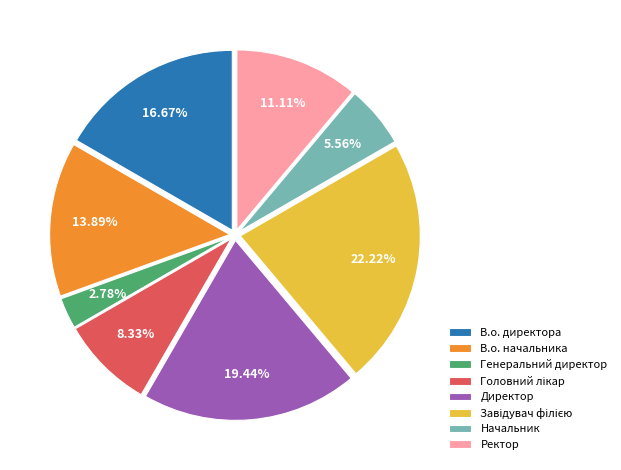

Which has a higher value, Генеральний директор or В.о. директора?

В.о. директора